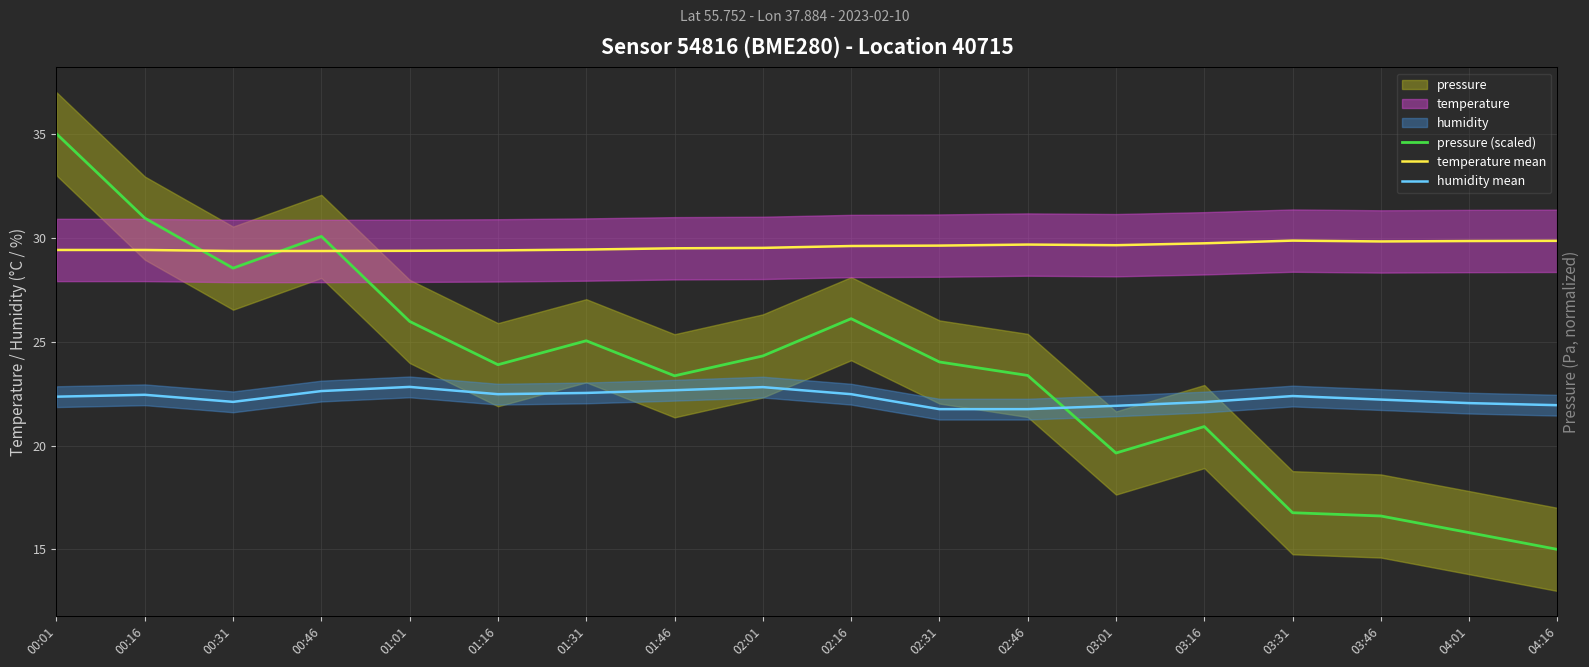

Reading left to right, list all the values displayed in this chart.

pressure (scaled): 35.0	30.9	28.5	30.1	26.0	23.9	25.0	23.4	24.3	26.1	24.0	23.4	19.6	20.9	16.8	16.6	15.8	15.0
temperature mean: 29.4	29.4	29.4	29.4	29.4	29.4	29.4	29.5	29.5	29.6	29.6	29.7	29.6	29.7	29.9	29.8	29.8	29.9
humidity mean: 22.4	22.4	22.1	22.6	22.8	22.5	22.5	22.7	22.8	22.5	21.8	21.8	21.9	22.1	22.4	22.2	22.0	21.9